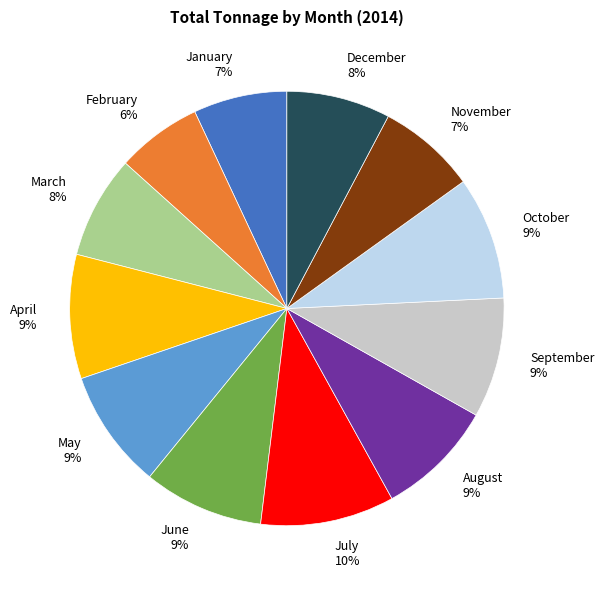

What percentage is the July slice, to the nearest percent?

10%